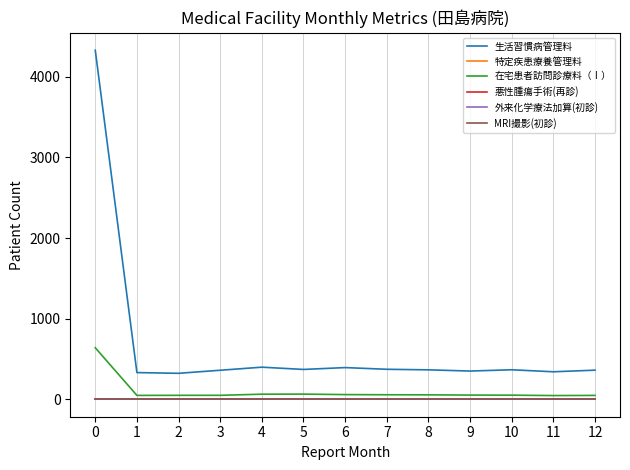

Reading left to right, transcribe all the data shown in this chart.

生活習慣病管理料: 0=4329	1=331	2=322	3=360	4=398	5=370	6=393	7=372	8=365	9=350	10=366	11=341	12=361
特定疾患療養管理料: 0=0	1=0	2=0	3=0	4=0	5=0	6=0	7=0	8=0	9=0	10=0	11=0	12=0
在宅患者訪問診療料（Ⅰ）: 0=639	1=48	2=49	3=49	4=63	5=64	6=58	7=56	8=55	9=52	10=51	11=46	12=48
悪性腫瘍手術(再診): 0=0	1=0	2=0	3=0	4=0	5=0	6=0	7=0	8=0	9=0	10=0	11=0	12=0
外来化学療法加算(初診): 0=0	1=0	2=0	3=0	4=0	5=0	6=0	7=0	8=0	9=0	10=0	11=0	12=0
MRI撮影(初診): 0=0	1=0	2=0	3=0	4=0	5=0	6=0	7=0	8=0	9=0	10=0	11=0	12=0